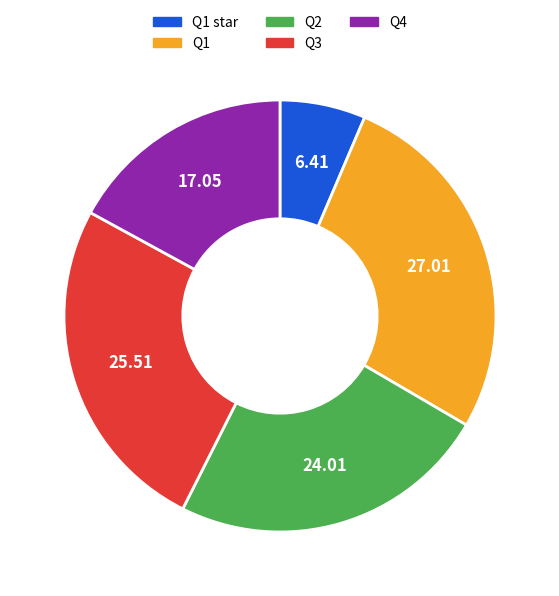

Is there any slice that represents more than half of the pie?

No